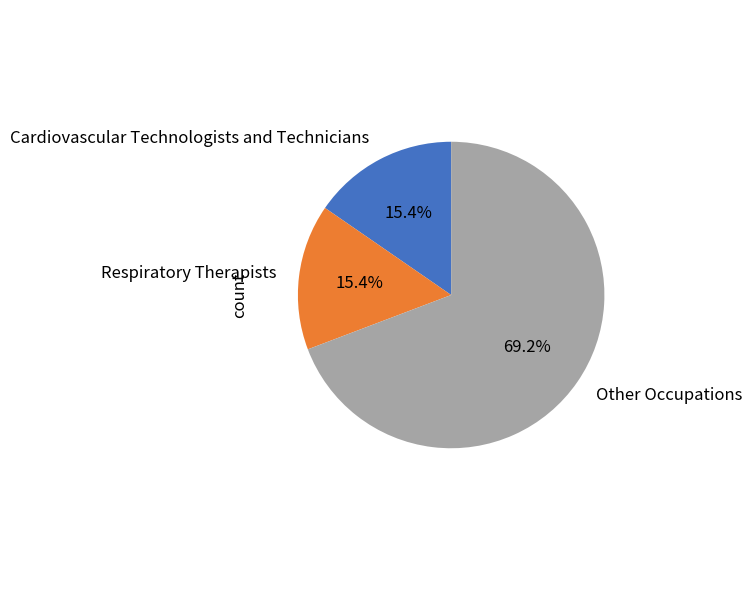

Is Other Occupations the majority of the pie?

Yes